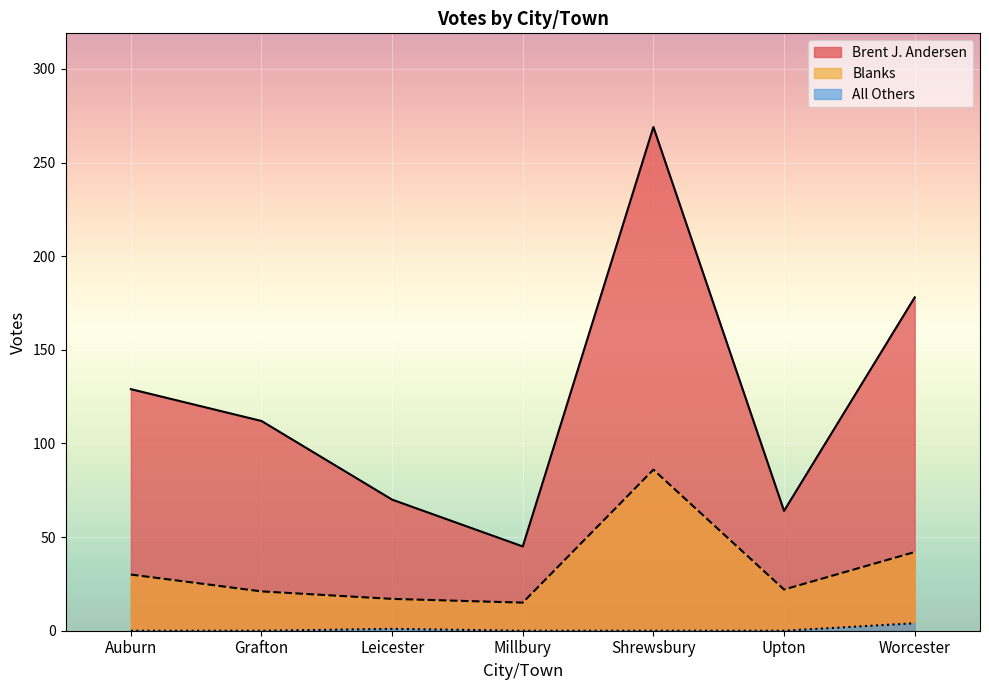

Reading left to right, extract all data points from this chart.

Brent J. Andersen: Auburn=129	Grafton=112	Leicester=70	Millbury=45	Shrewsbury=269	Upton=64	Worcester=178
All Others: Auburn=0	Grafton=0	Leicester=1	Millbury=0	Shrewsbury=0	Upton=0	Worcester=4
Blanks: Auburn=30	Grafton=21	Leicester=17	Millbury=15	Shrewsbury=86	Upton=22	Worcester=42